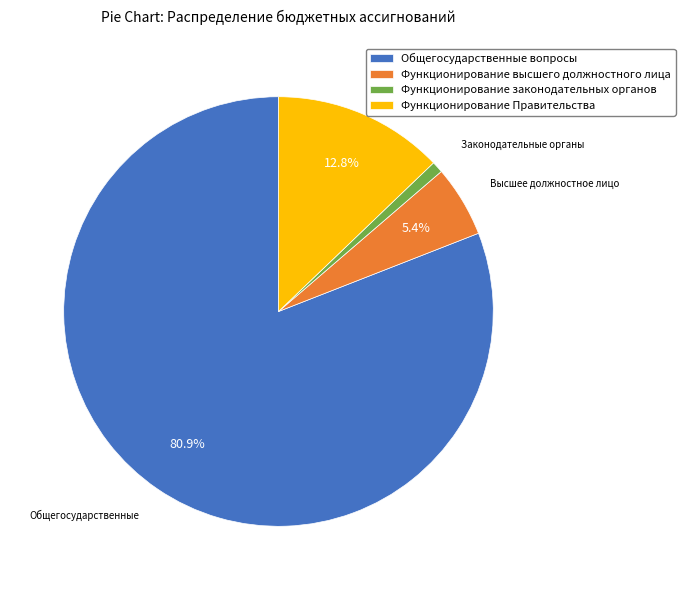

Is it true that Общегосударственные вопросы is 81% of the pie?

True